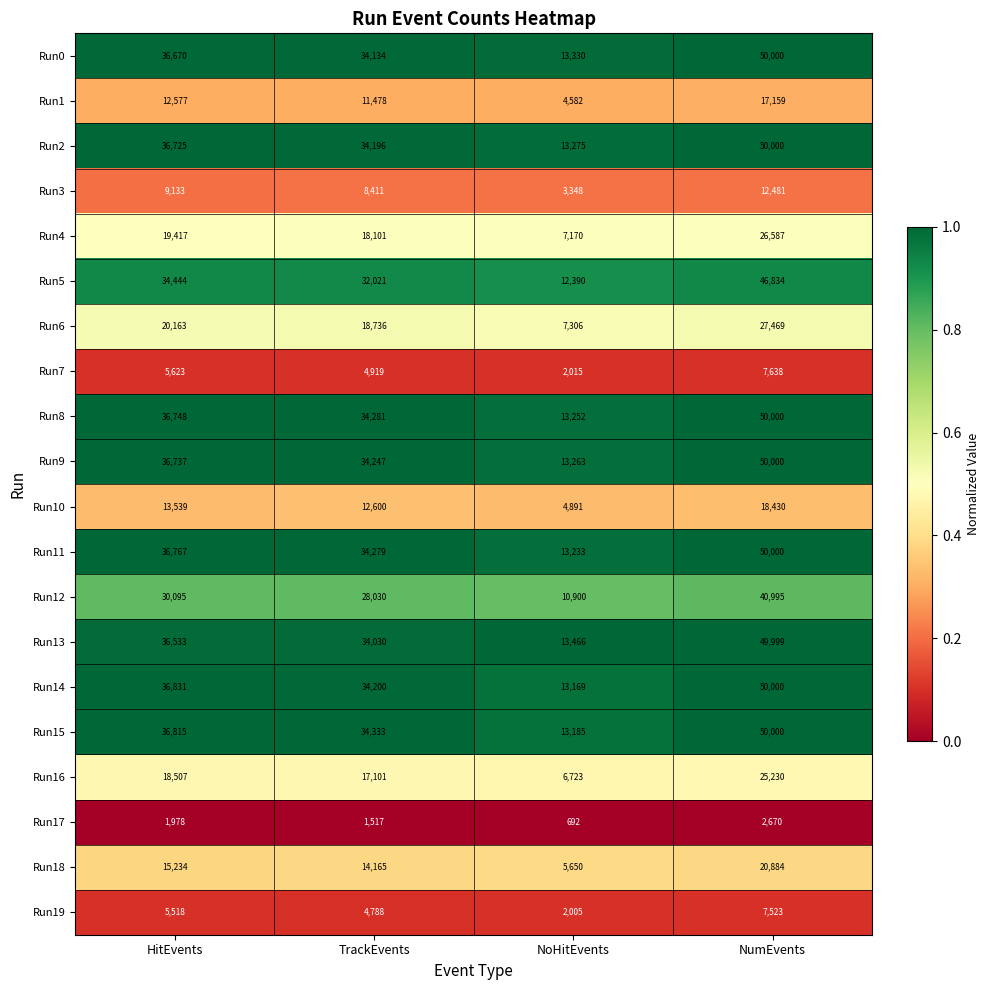

Where is Run9 nearest to the value 31631?

TrackEvents